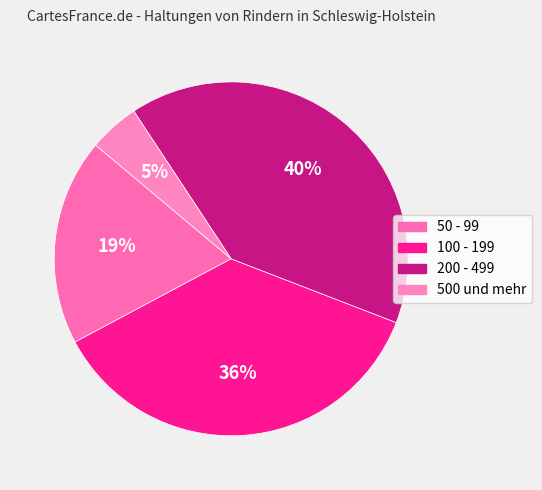

Combined, what portion of the pie is 500 und mehr and 200 - 499?

44.8%